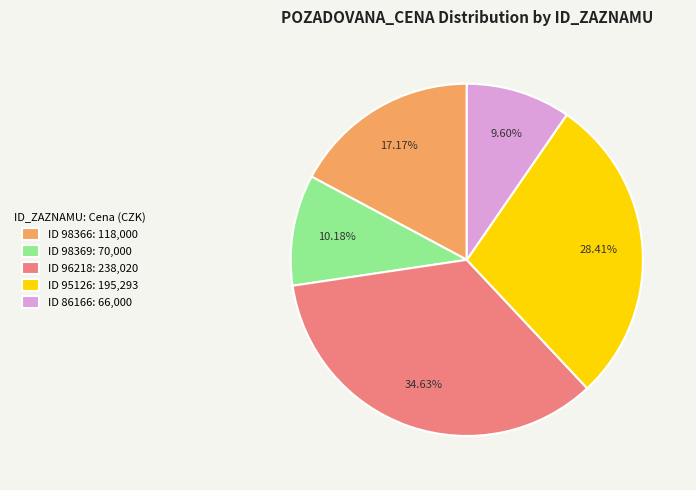

To the nearest percent, what is the average slice percentage?

20%